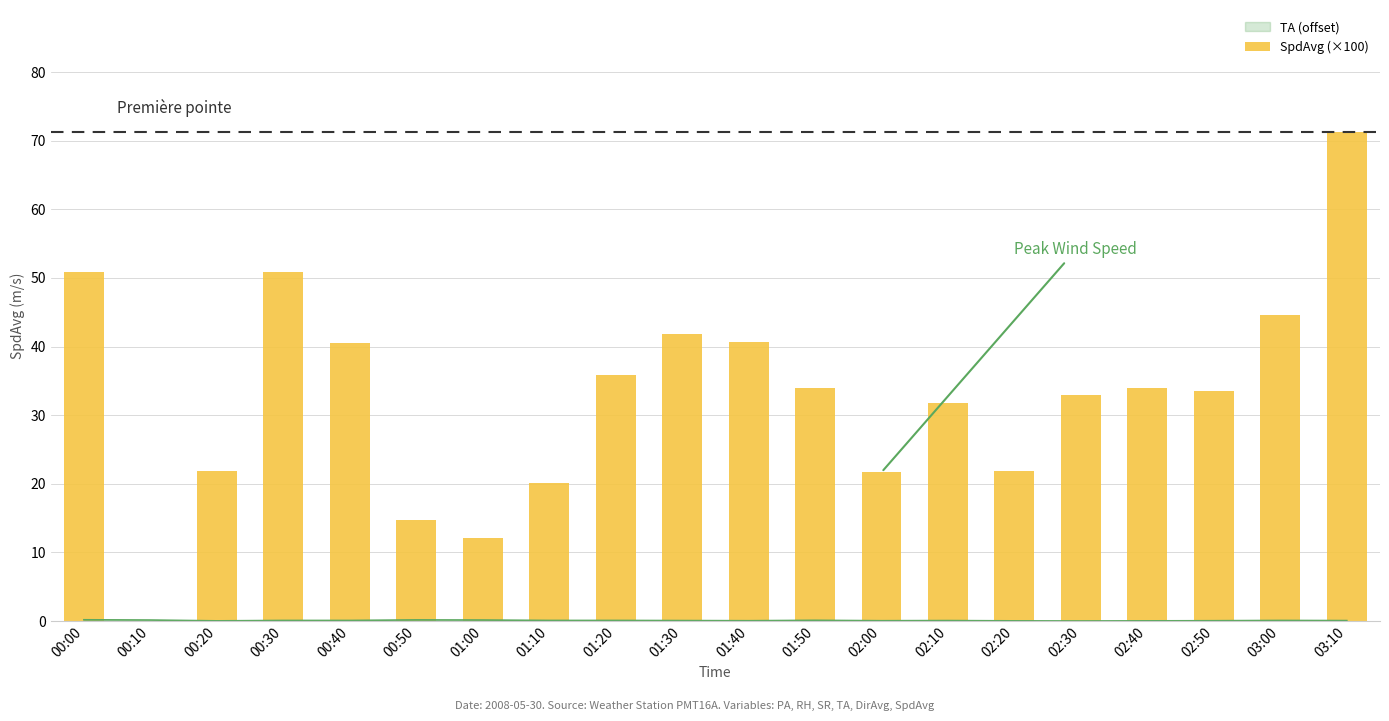

What is the change in value from 00:10 to 01:10?

+20.1